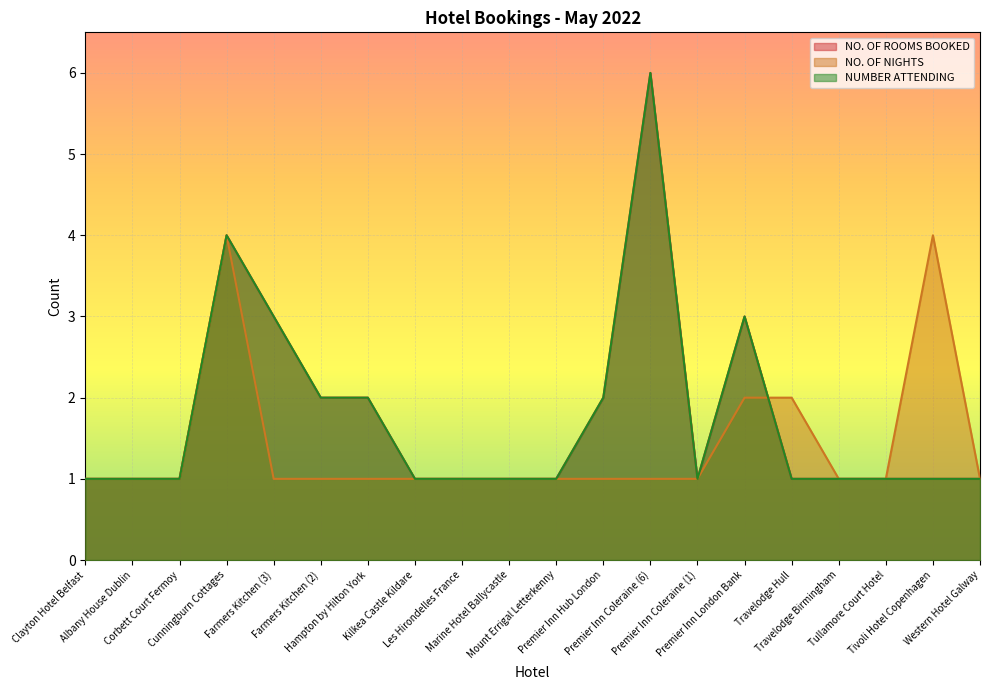

What value does the NO. OF ROOMS BOOKED series have at Kilkea Castle Kildare?

1